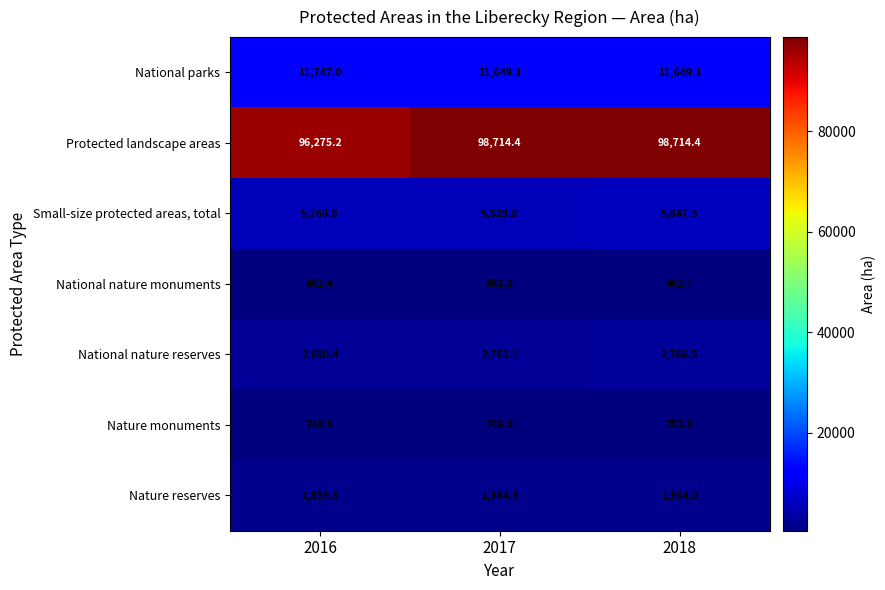

Which series has the largest range (max minus min)?

Protected landscape areas